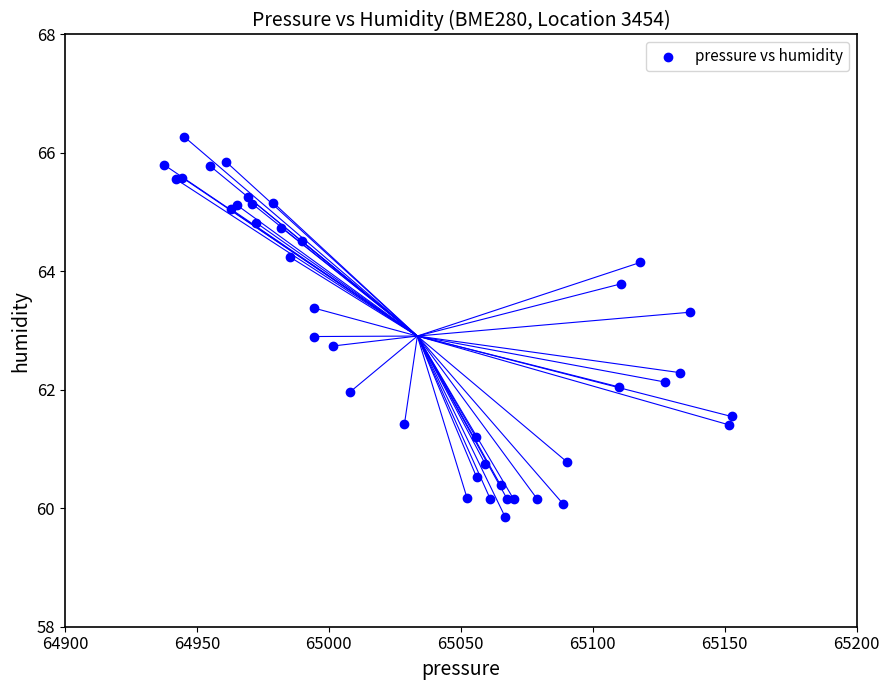

What Y value in the scatter plot is closest to 63?

62.9